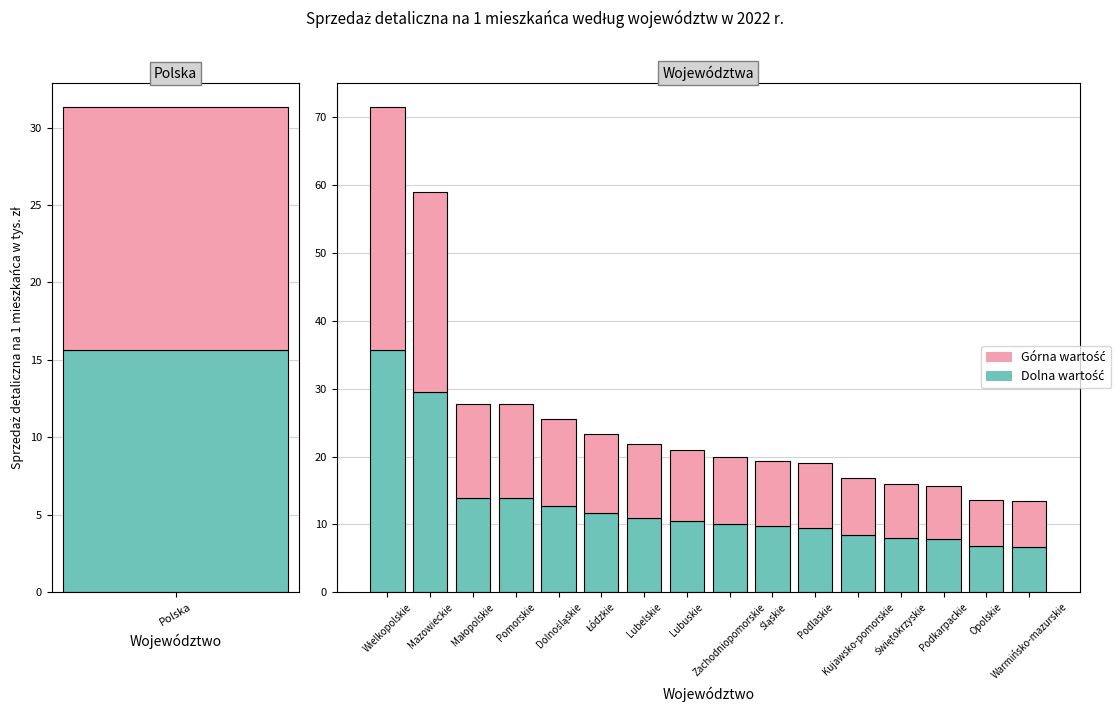

What value does the data have at Opolskie?

13.6